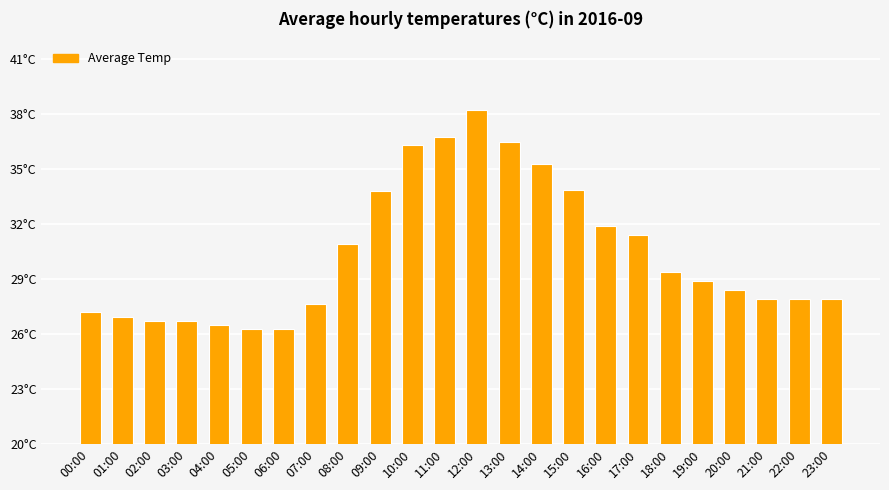

What is the greatest value displayed?

38.2